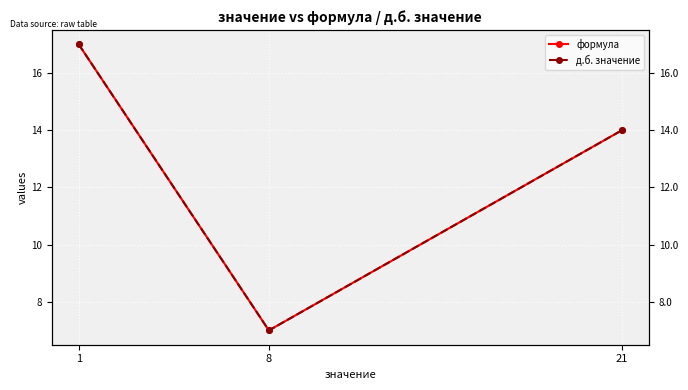

Read the формула value at 8, to the nearest 5.

5